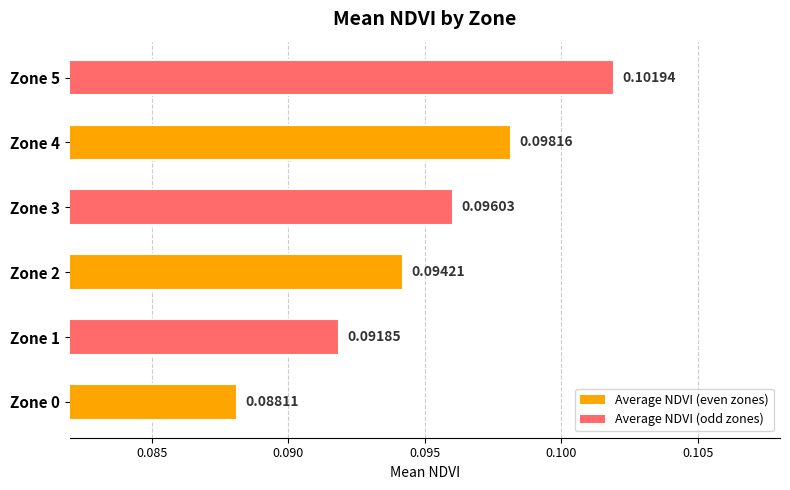

Between Zone 3 and Zone 1, which is larger?

Zone 3